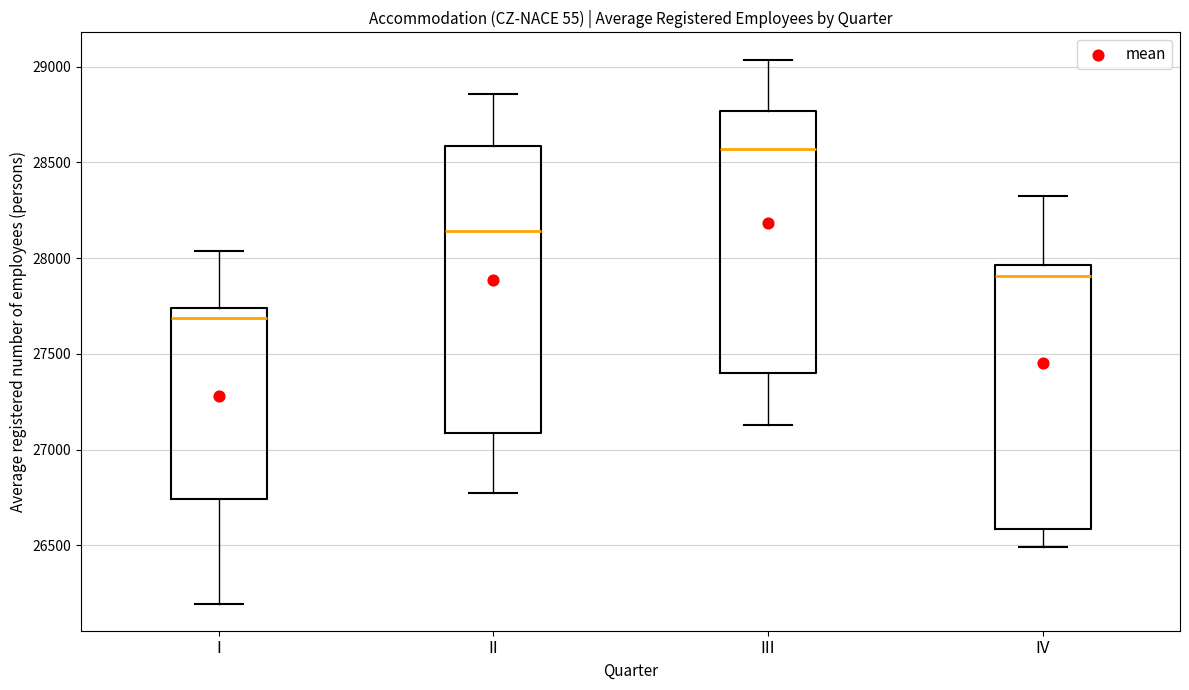

Reading left to right, read every box against the y-axis: the position of its median line, the range the box covers, and the ends of its whiskers. The values are not printed on the chart, so give them approximately, as read against the axis.

I: median 27700, box 26750 to 27750, whiskers 26200 to 28050
II: median 28150, box 27100 to 28600, whiskers 26750 to 28850
III: median 28550, box 27400 to 28750, whiskers 27150 to 29050
IV: median 27900, box 26600 to 27950, whiskers 26500 to 28350